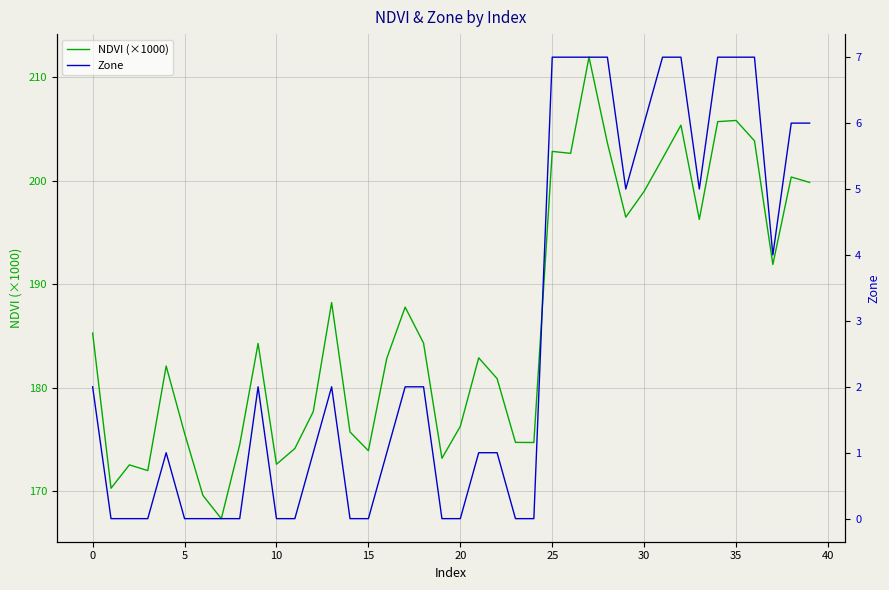

True or false: Zone and NDVI (×1000) intersect in this chart.

False